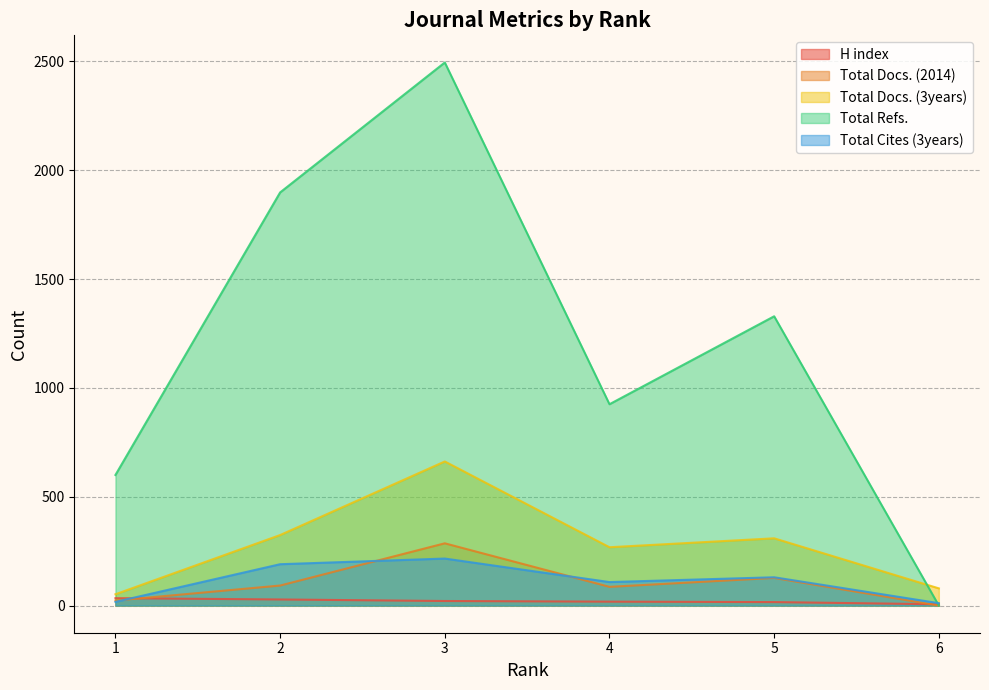

Which has a higher value, 6 or 4?

4